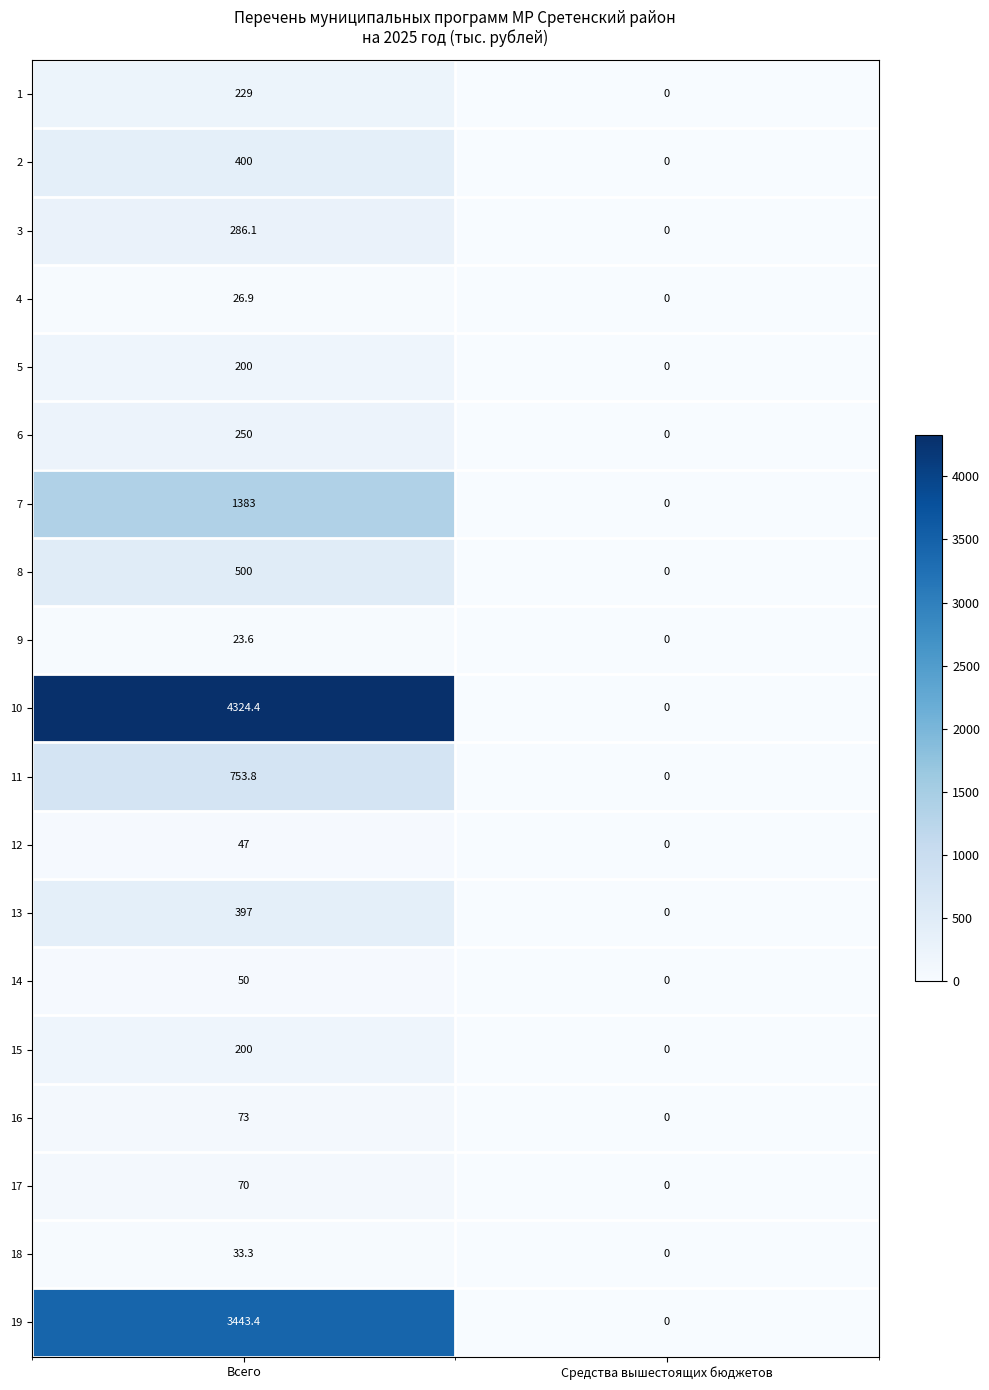

Which series has the widest spread of values?

10